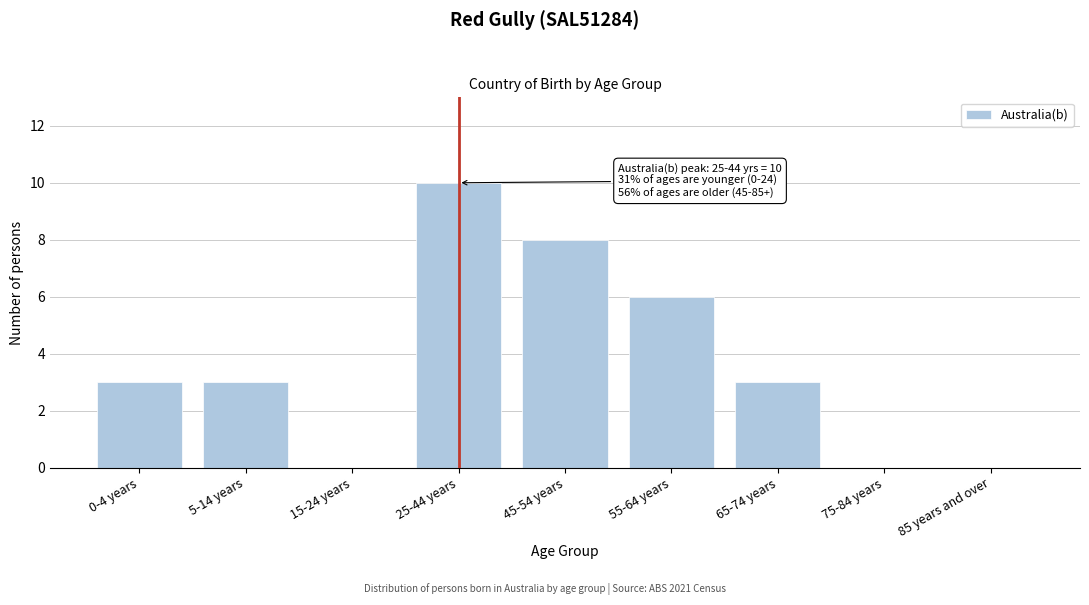

Reading right to left, what are all the values shown in this chart?

85 years and over=0	75-84 years=0	65-74 years=3	55-64 years=6	45-54 years=8	25-44 years=10	15-24 years=0	5-14 years=3	0-4 years=3